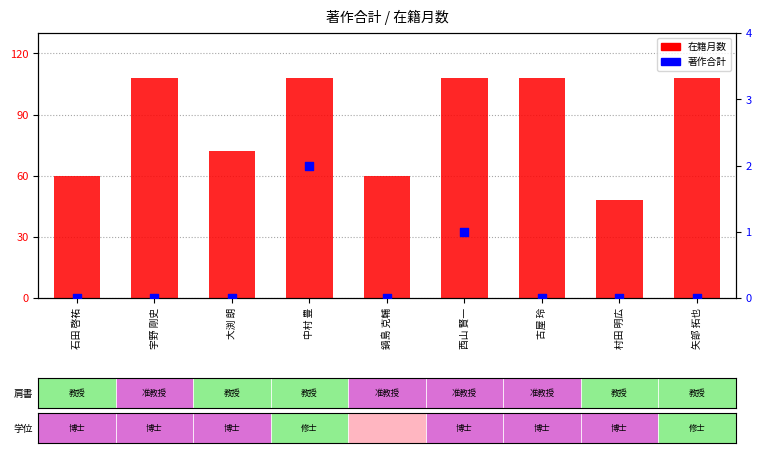

What is the total value across all series at 村田 明広?

48